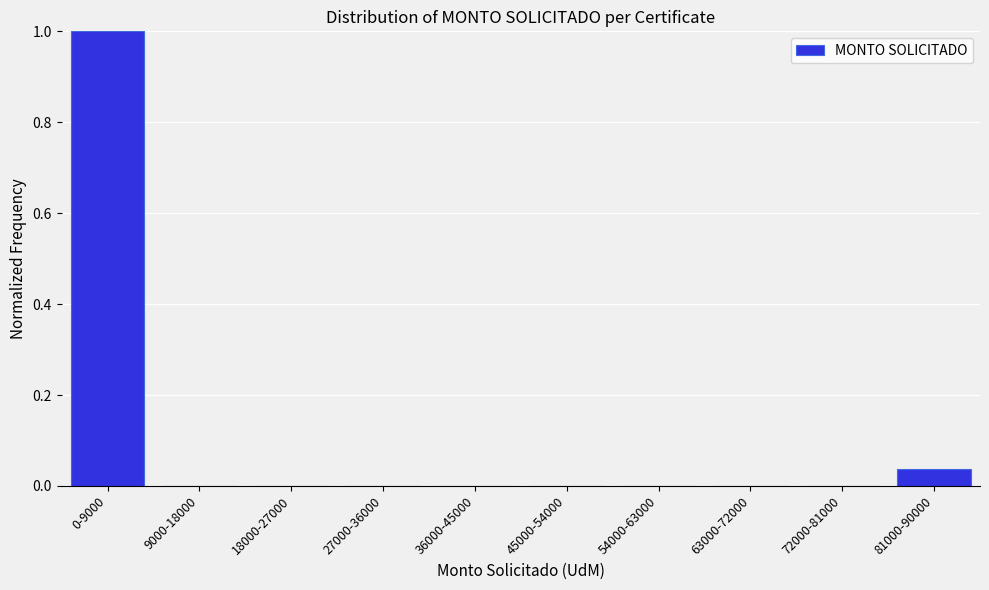

True or false: the data shows -0.3 at 72000-81000.

False